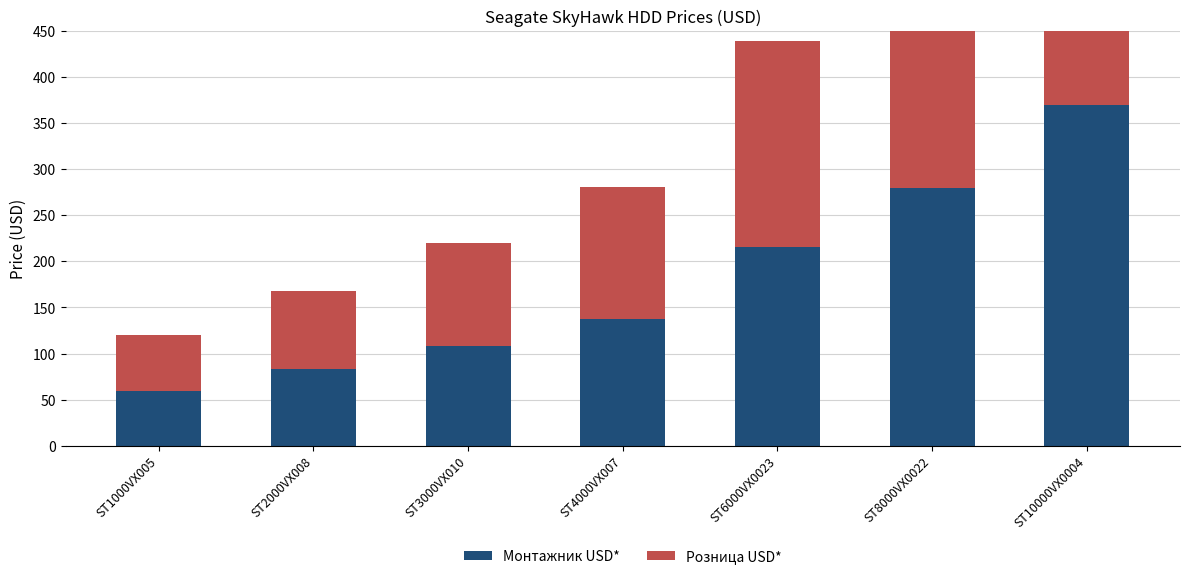

Between ST10000VX0004 and ST3000VX010, which is larger?

ST10000VX0004